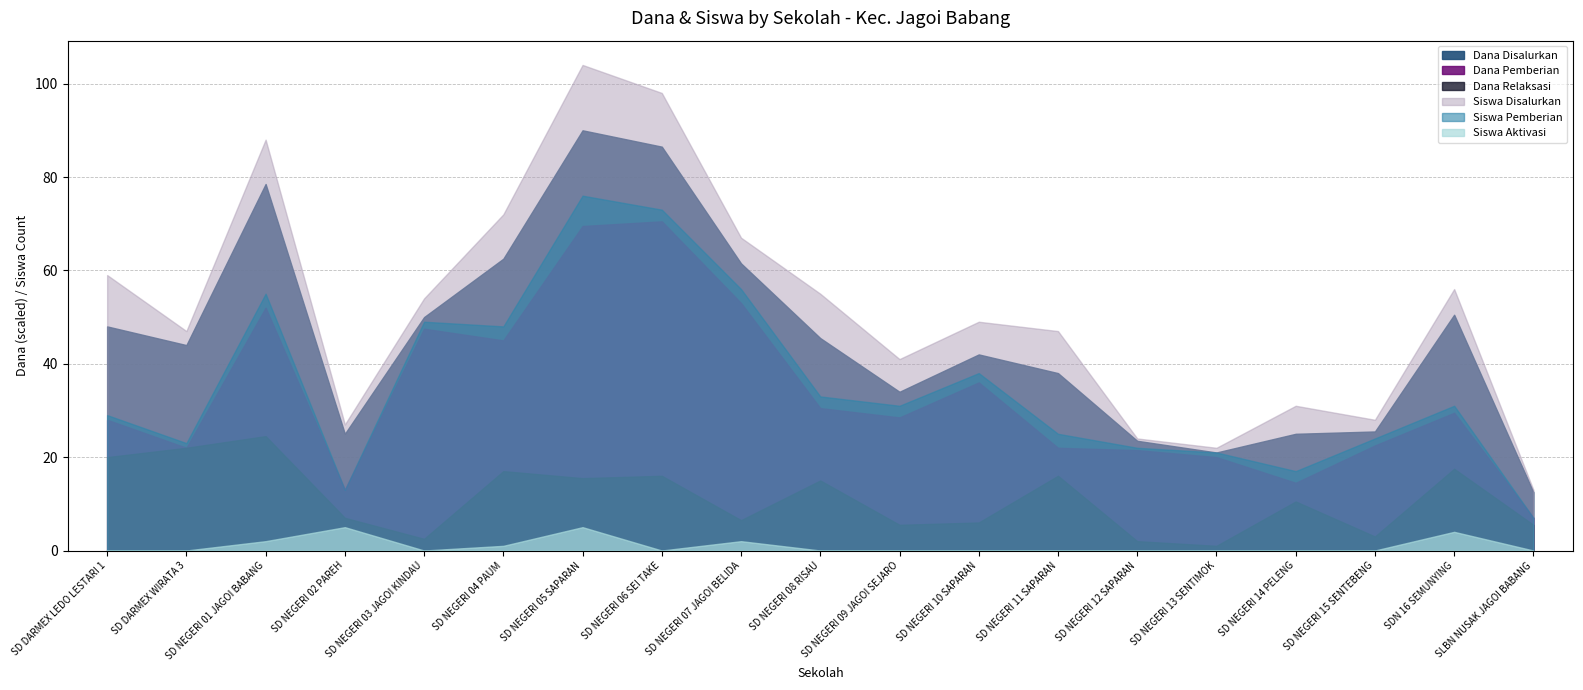

What is the approximate value of Dana Relaksasi at SD NEGERI 14 PELENG, to the nearest 50?

4725000